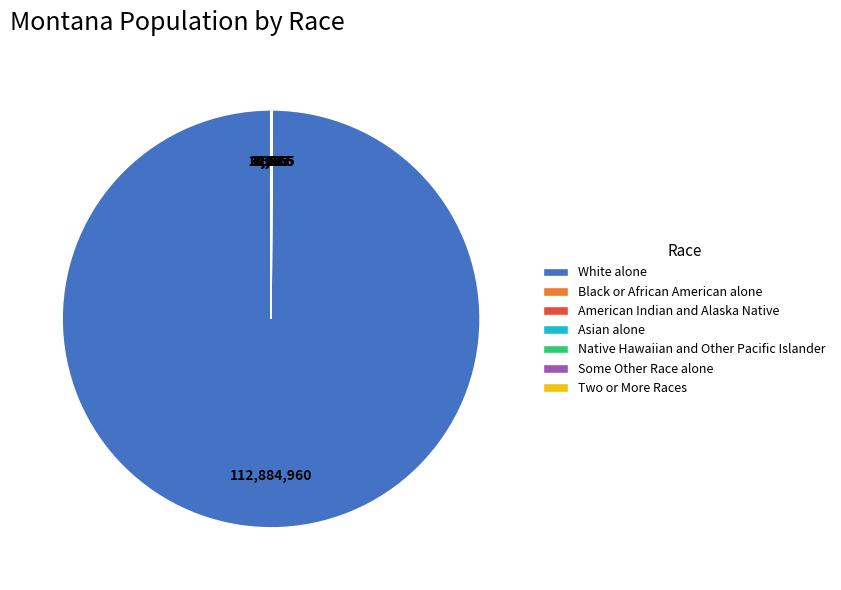

Which category has the biggest portion of the pie?

White alone